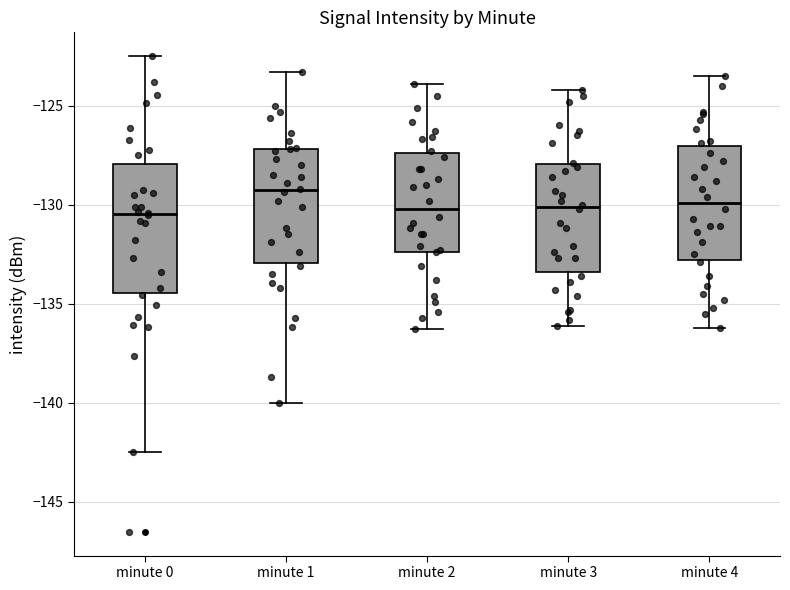

Reading left to right, read every box against the y-axis: the position of its median line, the range the box covers, and the ends of its whiskers. The values are not printed on the chart, so give them approximately, as read against the axis.

minute 0: median -130.5, box -134.5 to -128.0, whiskers -142.5 to -122.5
minute 1: median -129.5, box -133.0 to -127.0, whiskers -140.0 to -123.5
minute 2: median -130.0, box -132.5 to -127.5, whiskers -136.5 to -124.0
minute 3: median -130.0, box -133.5 to -128.0, whiskers -136.0 to -124.0
minute 4: median -130.0, box -133.0 to -127.0, whiskers -136.0 to -123.5